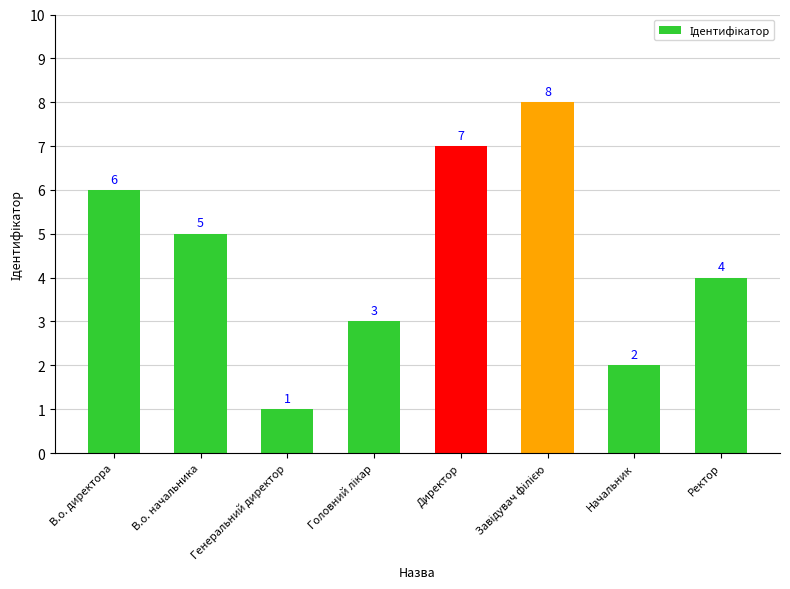

The chart shows a value of 7 at В.о. начальника. True or false?

False